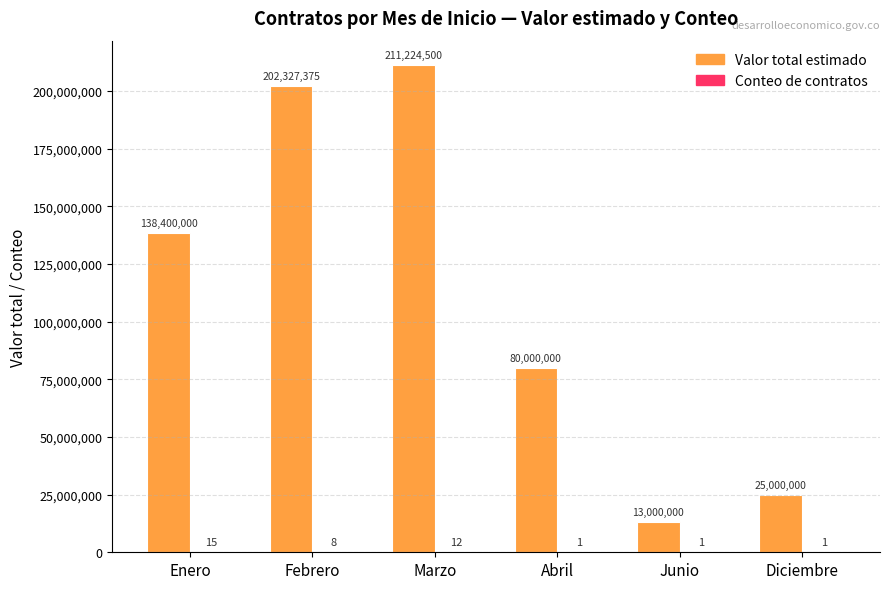

Does the chart contain stacked bars?

No